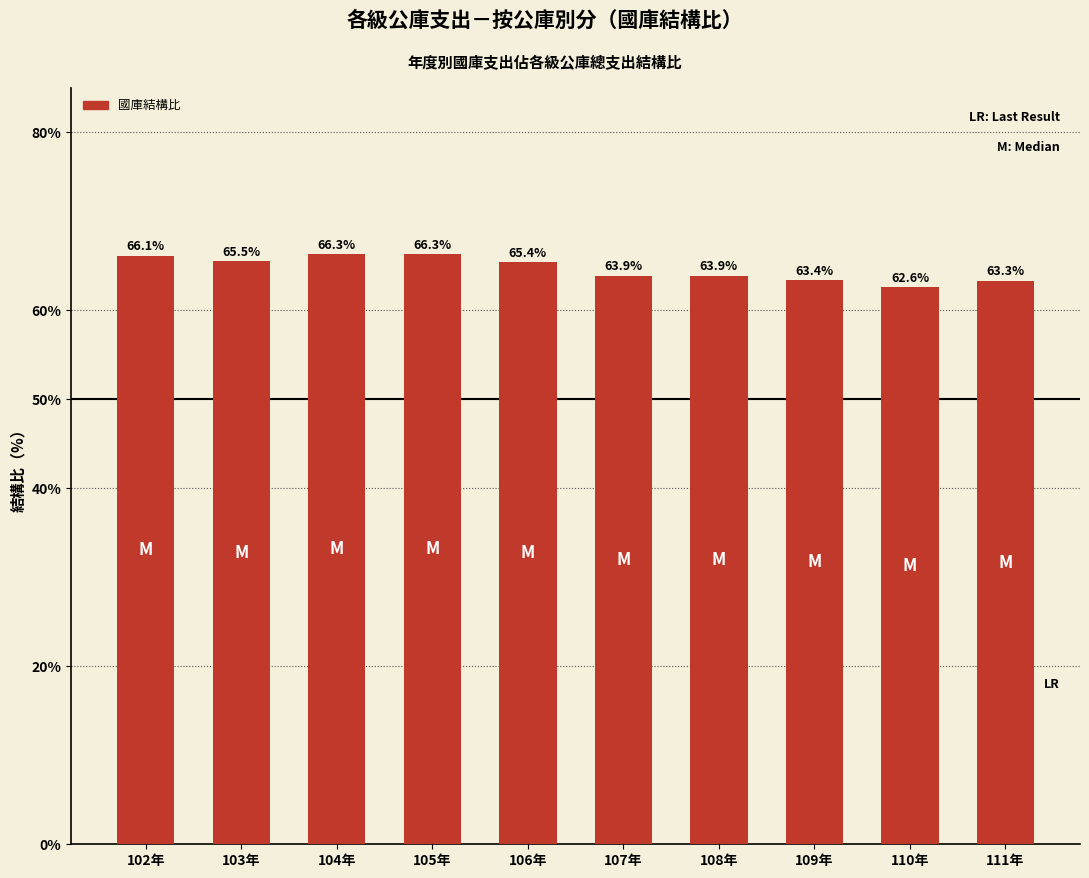

What is the difference between the second highest and minimum values?

3.7